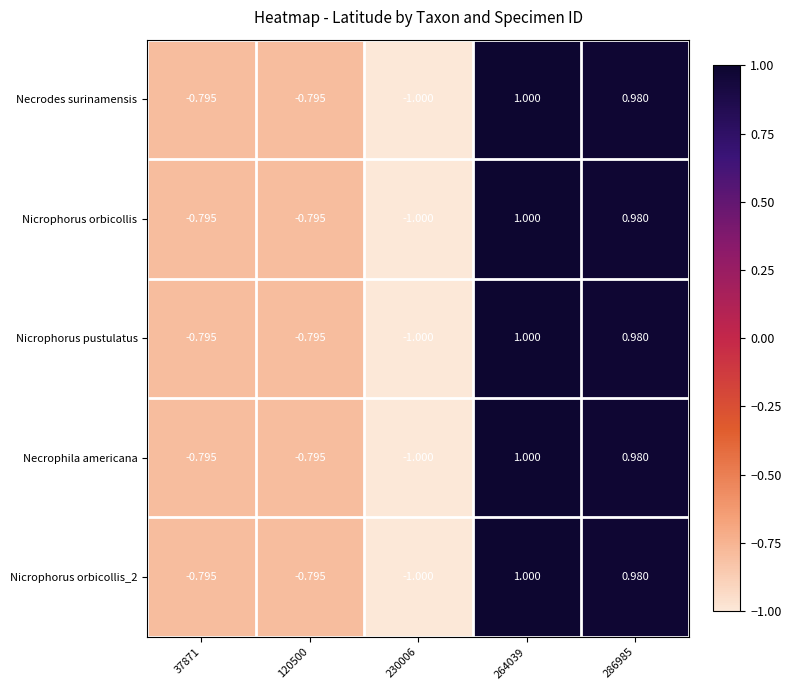

What is the total value across all series at 230006?

-5.0